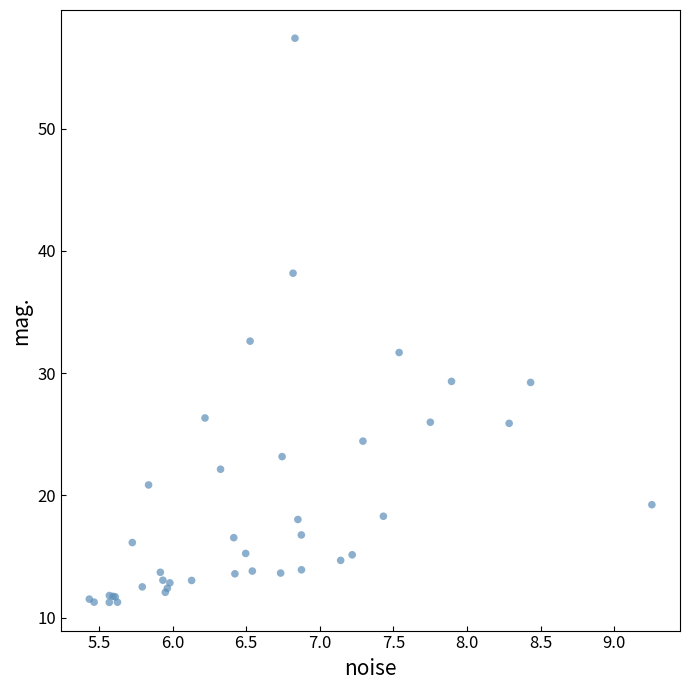

What Y value in the scatter plot is closest to 34?

32.6